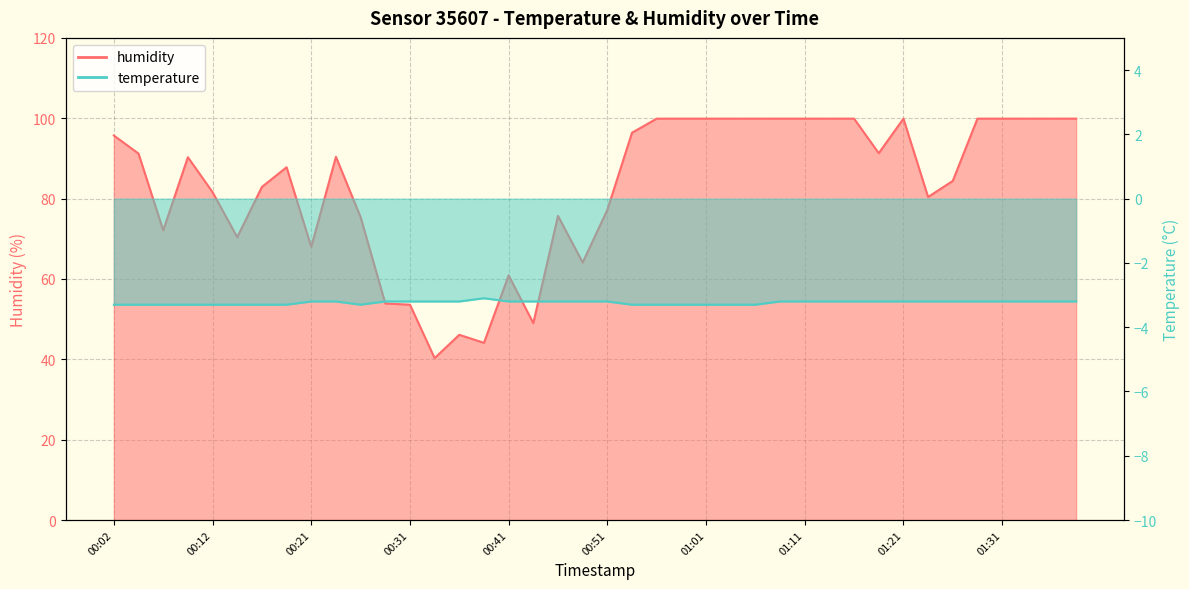

How many lines are shown in the chart?

2